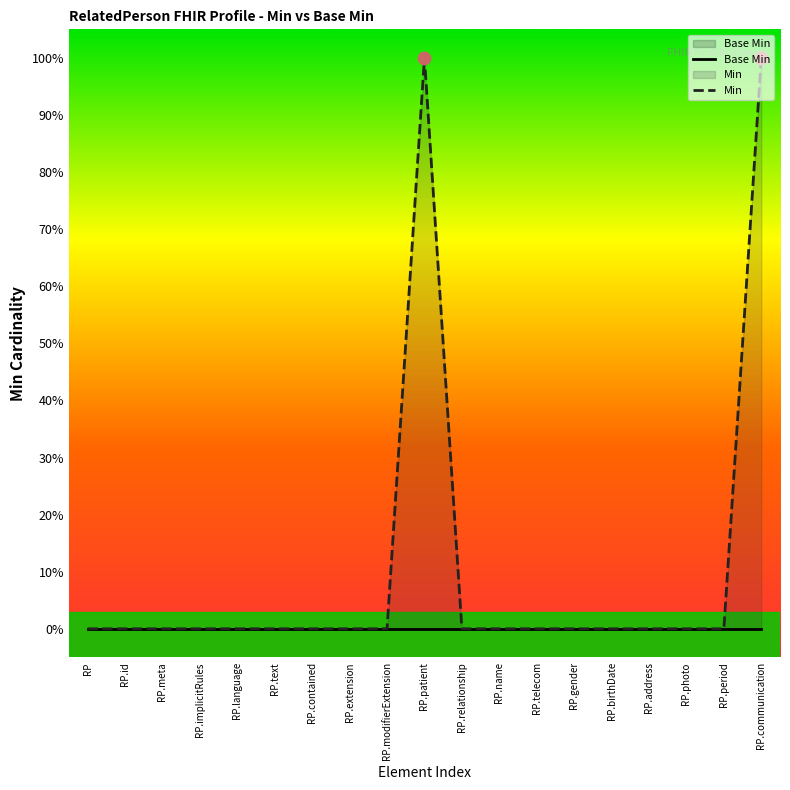

Which series has the largest total across all categories?

Min